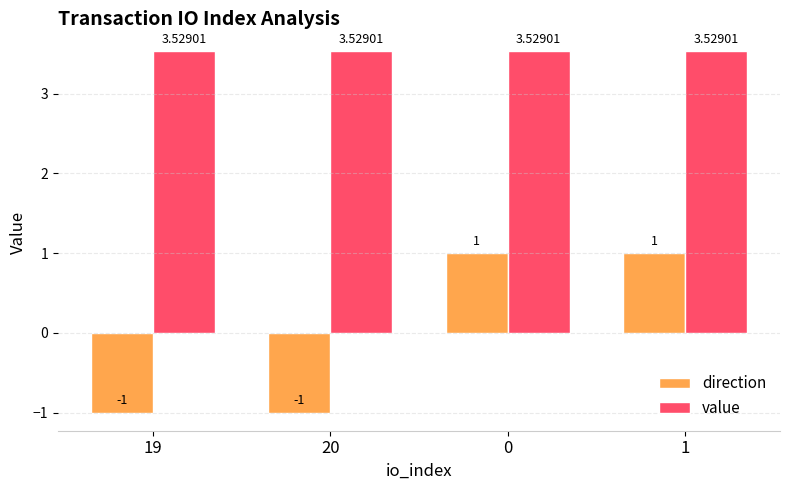

Between 20 and 1, which series saw the biggest shift?

direction